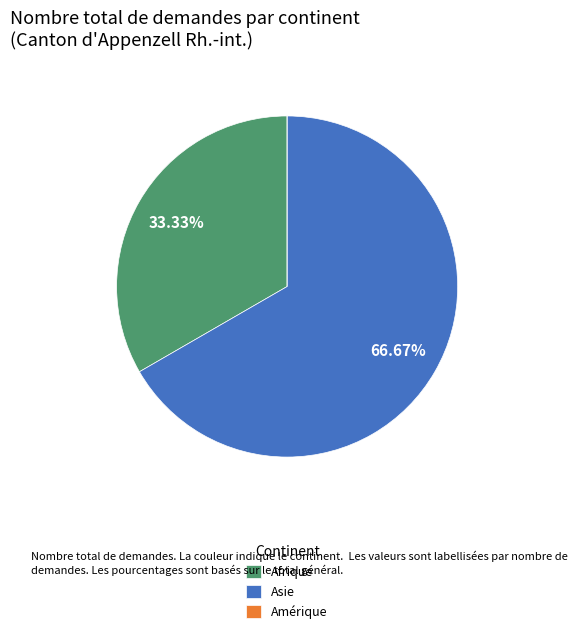

To the nearest percent, what portion does Afrique represent?

33%